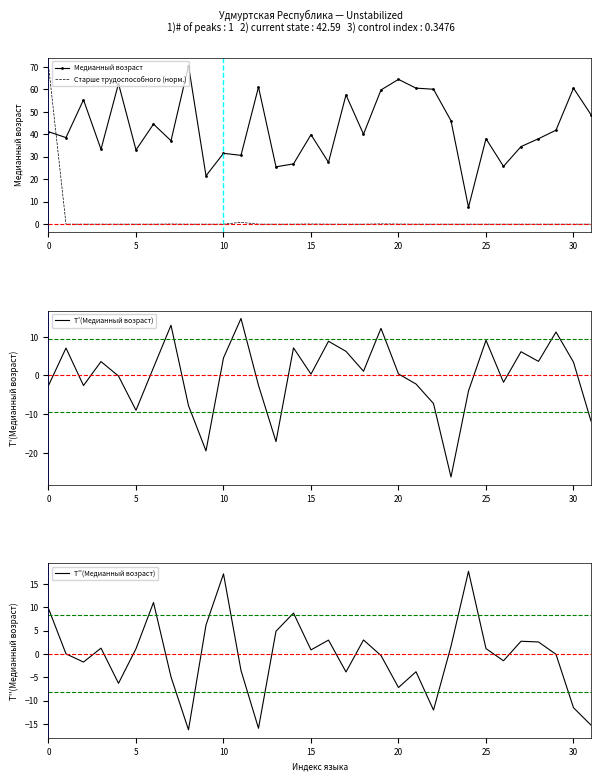

Which series has the largest total across all categories?

Медианный возраст